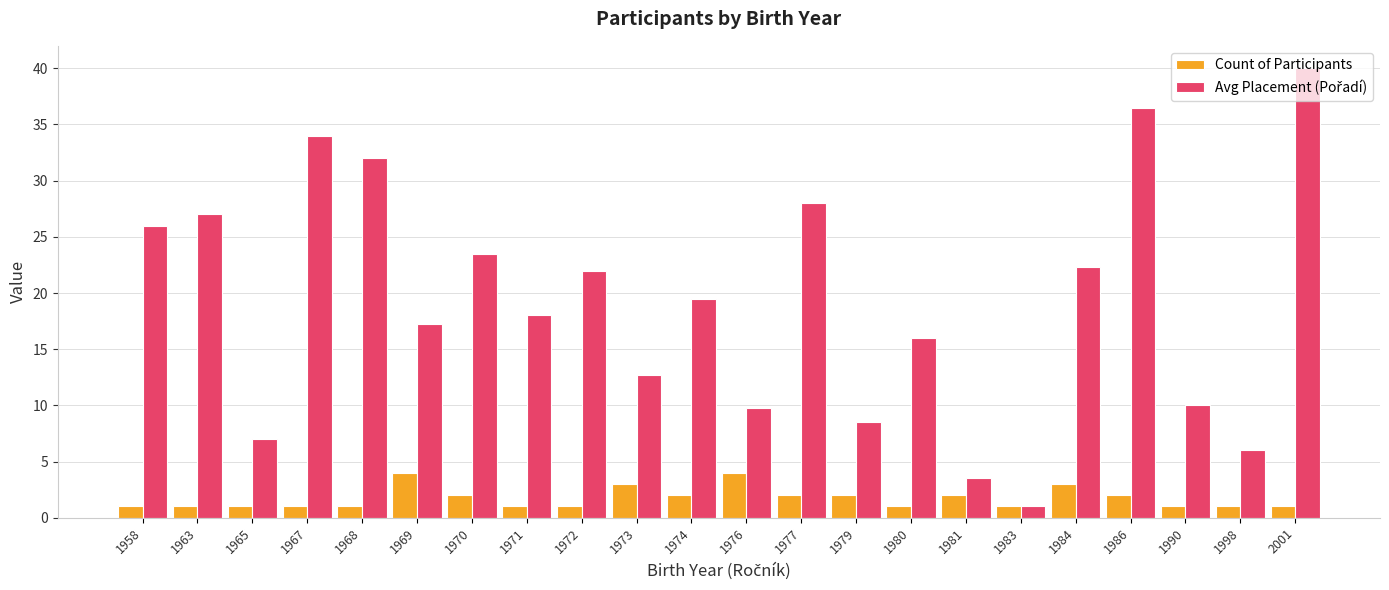

What is the minimum value for Count of Participants?

1.0